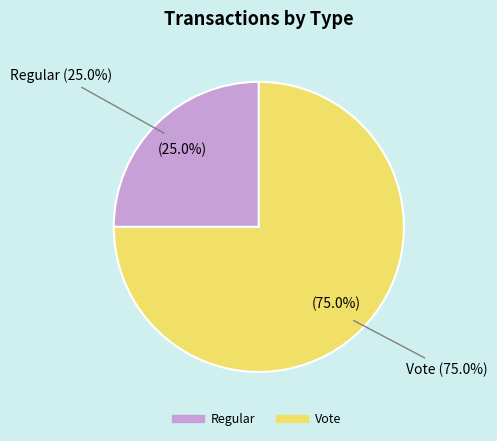

Count the number of slices in the pie.

2